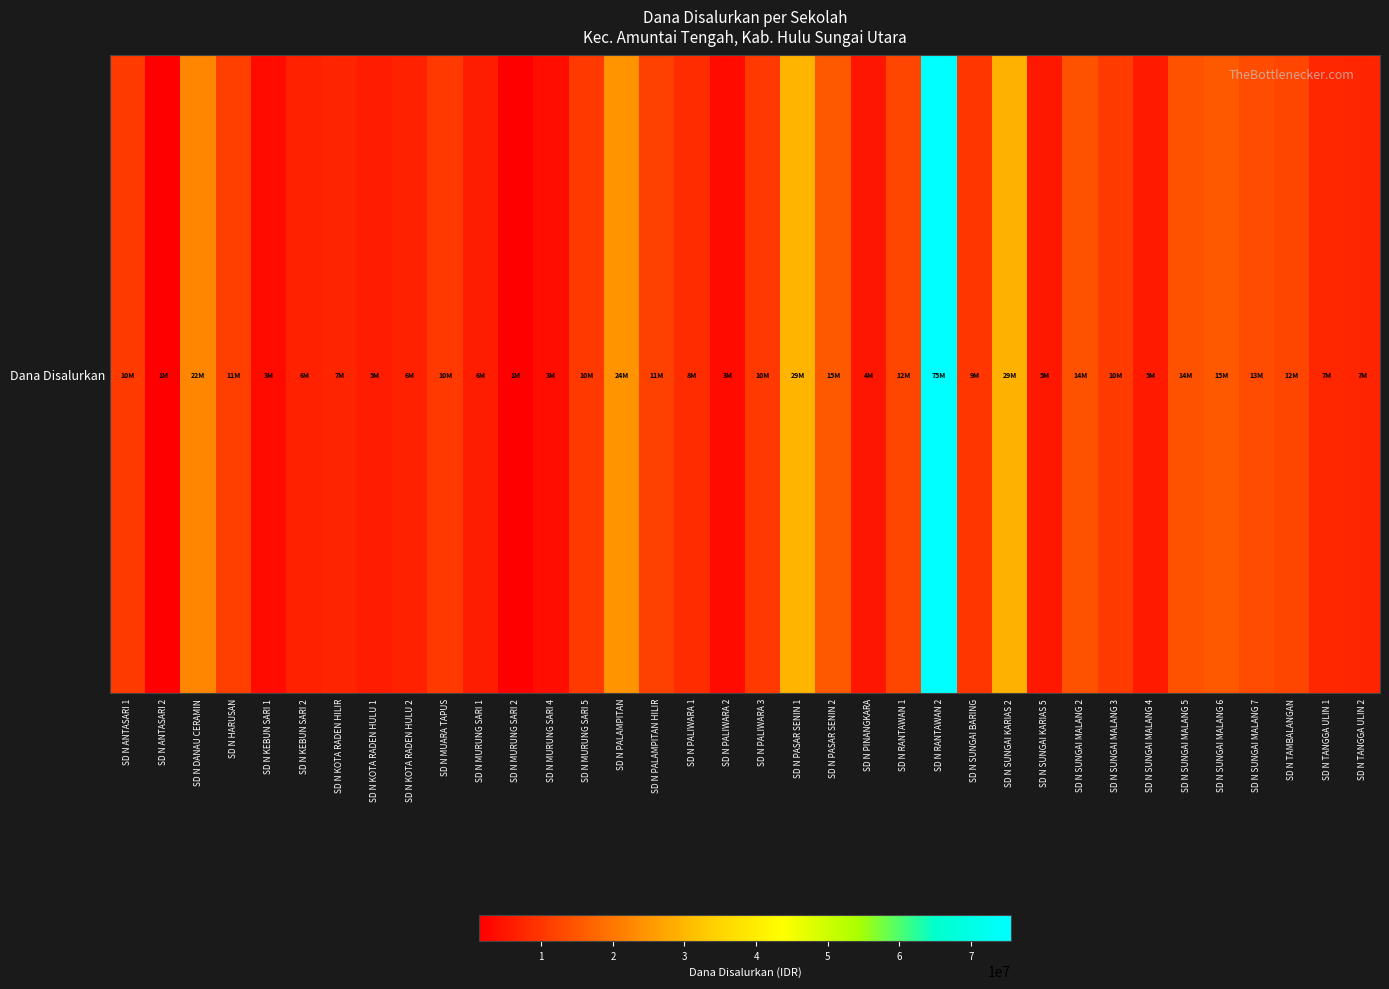

Rank the categories by value from highest to lowest.

SD N RANTAWAN 2, SD N PASAR SENIN 1, SD N SUNGAI KARIAS 2, SD N PALAMPITAN, SD N DANAU CERAMIN, SD N PASAR SENIN 2, SD N SUNGAI MALANG 6, SD N SUNGAI MALANG 2, SD N SUNGAI MALANG 5, SD N SUNGAI MALANG 7, SD N RANTAWAN 1, SD N TAMBALANGAN, SD N PALAMPITAN HILIR, SD N HARUSAN, SD N ANTASARI 1, SD N SUNGAI MALANG 3, SD N MURUNG SARI 5, SD N MUARA TAPUS, SD N PALIWARA 3, SD N SUNGAI BARING, SD N PALIWARA 1, SD N TANGGA ULIN 1, SD N KOTA RADEN HILIR, SD N TANGGA ULIN 2, SD N KEBUN SARI 2, SD N KOTA RADEN HULU 2, SD N MURUNG SARI 1, SD N KOTA RADEN HULU 1, SD N SUNGAI MALANG 4, SD N SUNGAI KARIAS 5, SD N PINANGKARA, SD N MURUNG SARI 4, SD N KEBUN SARI 1, SD N PALIWARA 2, SD N MURUNG SARI 2, SD N ANTASARI 2